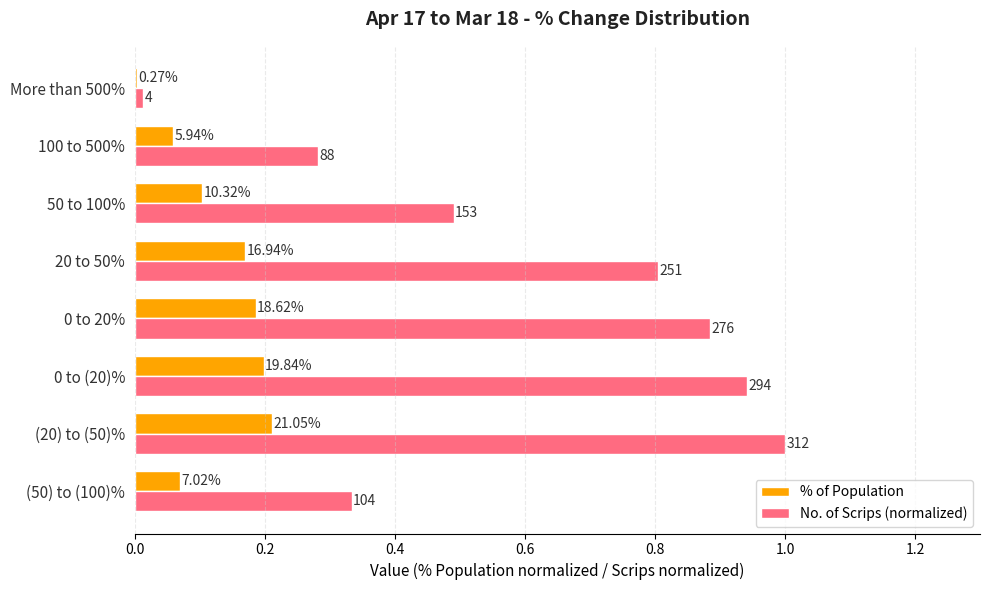

What is the highest value of the No. of Scrips (normalized) series?

1.0